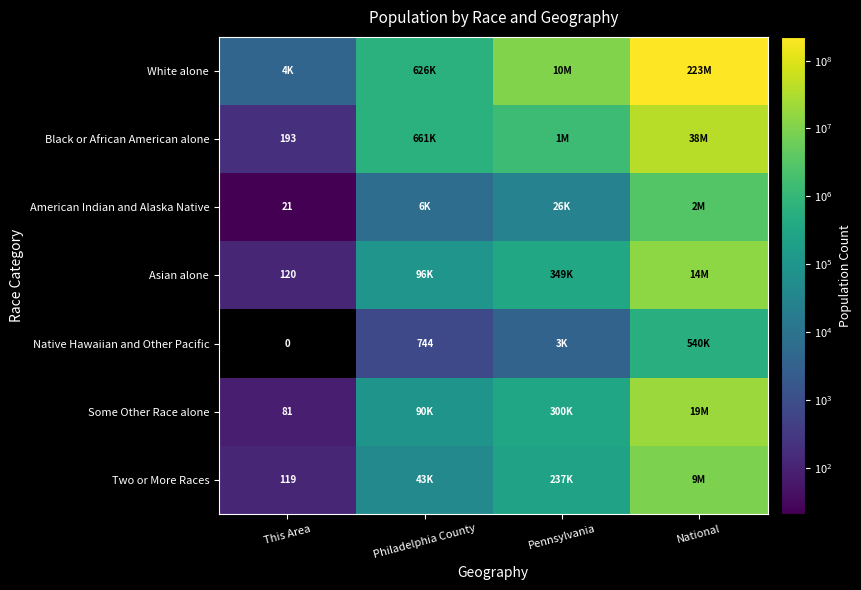

How many data points does each series have?

4